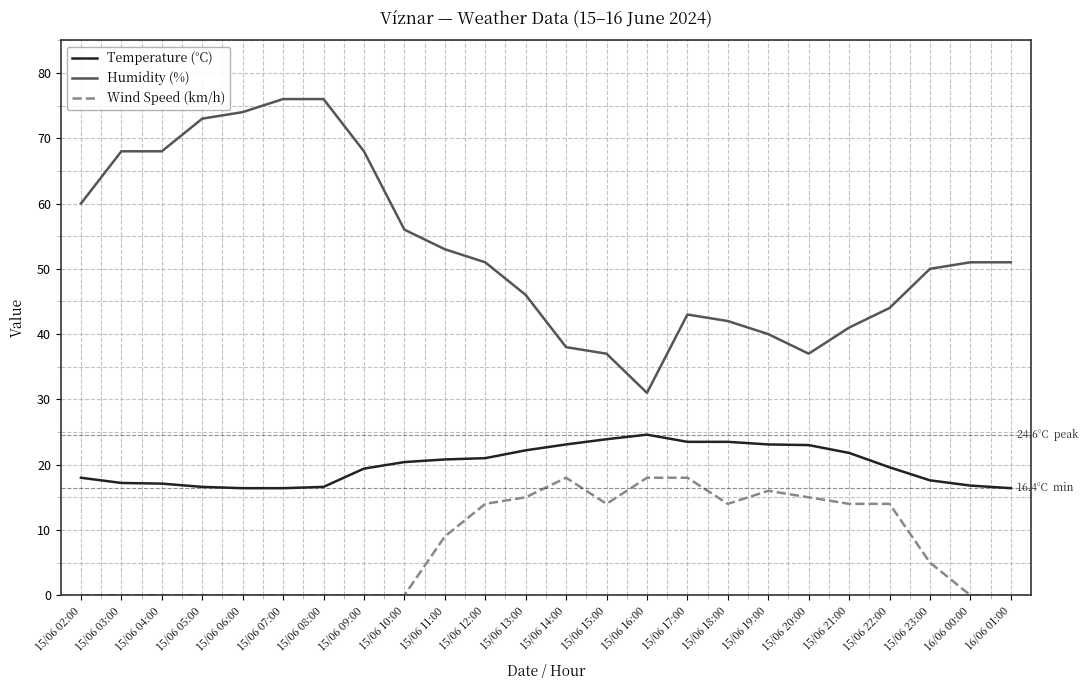

Which series has the widest spread of values?

Humidity (%)